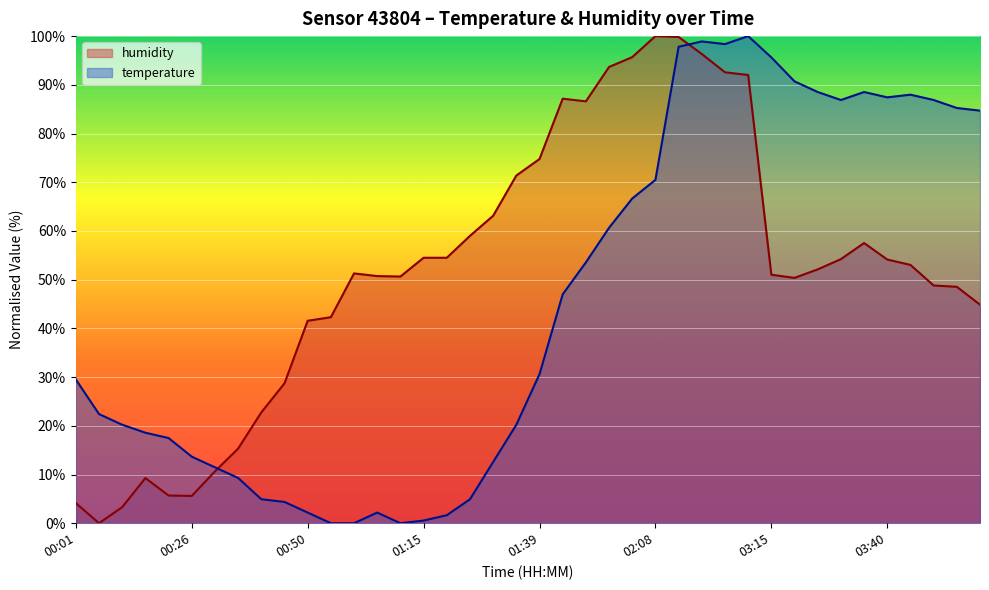

Rank the series by their maximum value, from highest to lowest.

temperature, humidity